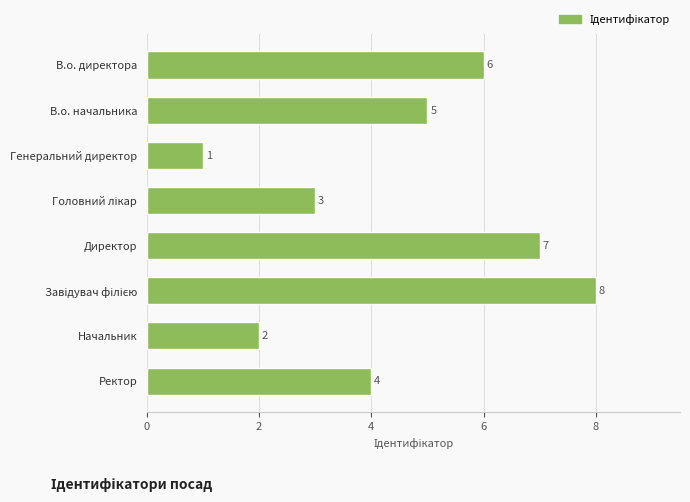

What is the change in value from Директор to Начальник?

-5